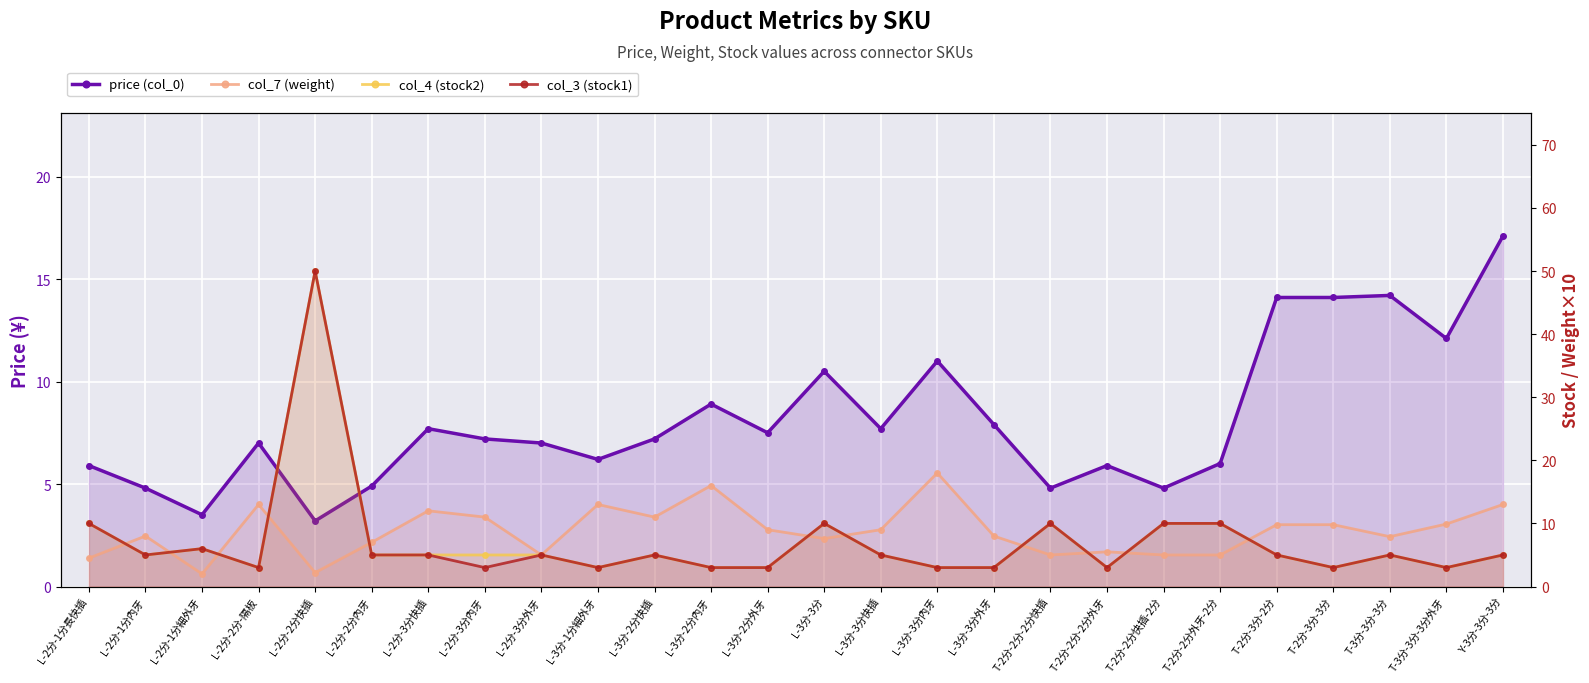

Rank the categories by col_4 (stock2) value from lowest to highest.

L-2分-2分-隔板, L-3分-1分細外牙, L-3分-2分內牙, L-3分-2分外牙, L-3分-3分內牙, L-3分-3分外牙, T-2分-2分-2分外牙, T-2分-3分-3分, T-3分-3分-3分外牙, L-2分-1分內牙, L-2分-2分內牙, L-2分-3分快插, L-2分-3分內牙, L-2分-3分外牙, L-3分-2分快插, L-3分-3分快插, T-2分-3分-2分, T-3分-3分-3分, Y-3分-3分-3分, L-2分-1分細外牙, L-2分-1分長快插, L-3分-3分, T-2分-2分-2分快插, T-2分-2分快插-2分, T-2分-2分外牙-2分, L-2分-2分快插